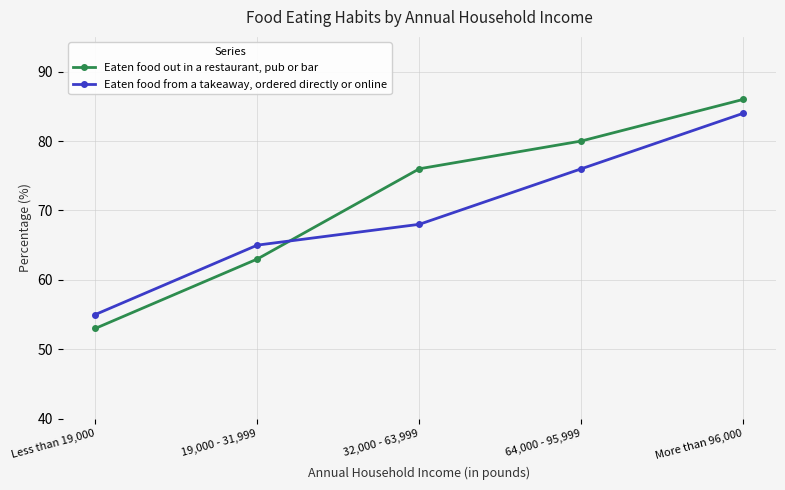

What position from the right is Less than 19,000?

5